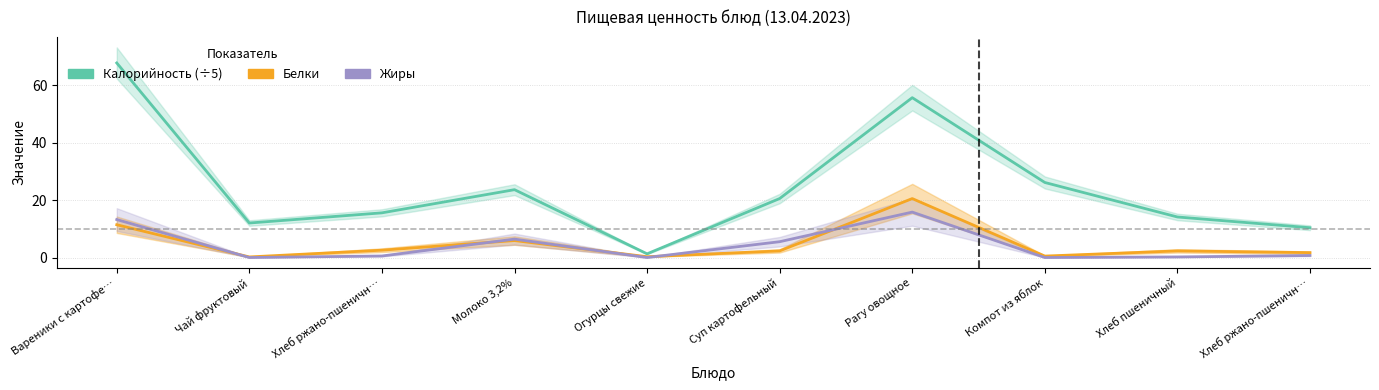

True or false: Белки and Калорийность (×0.2) intersect in this chart.

False